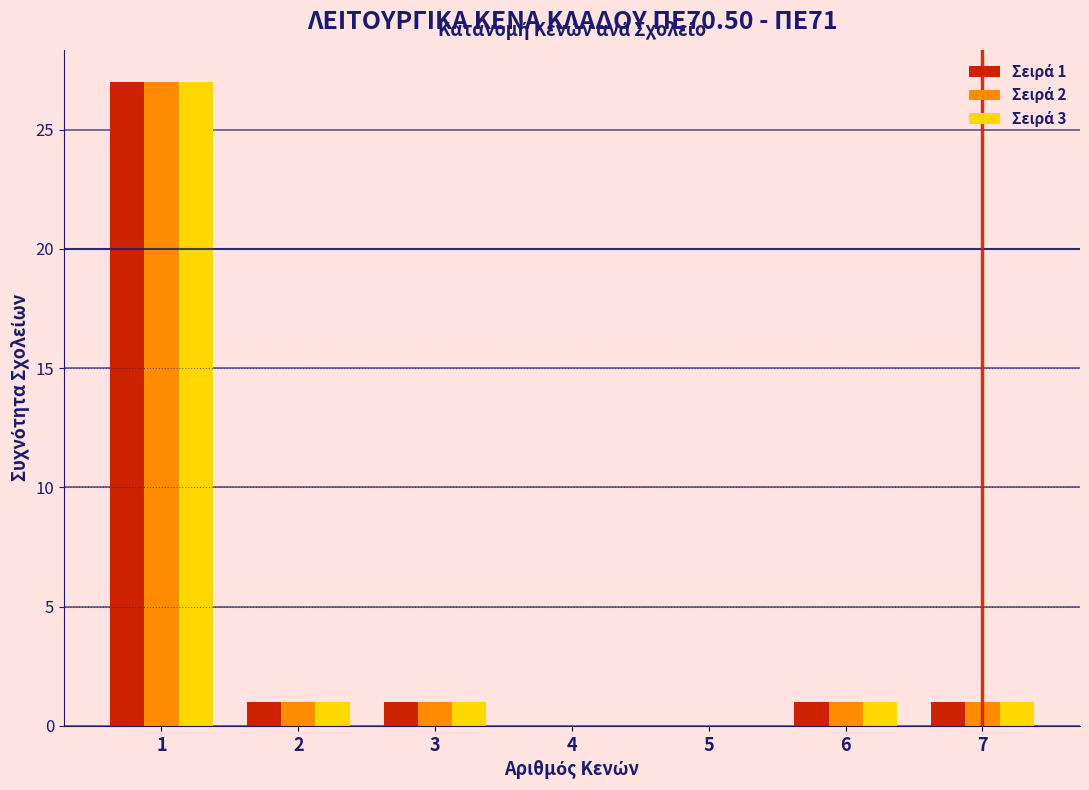

In the Σειρά 3 series, which range on the x-axis has the tallest bar?

0.5 to 1.5